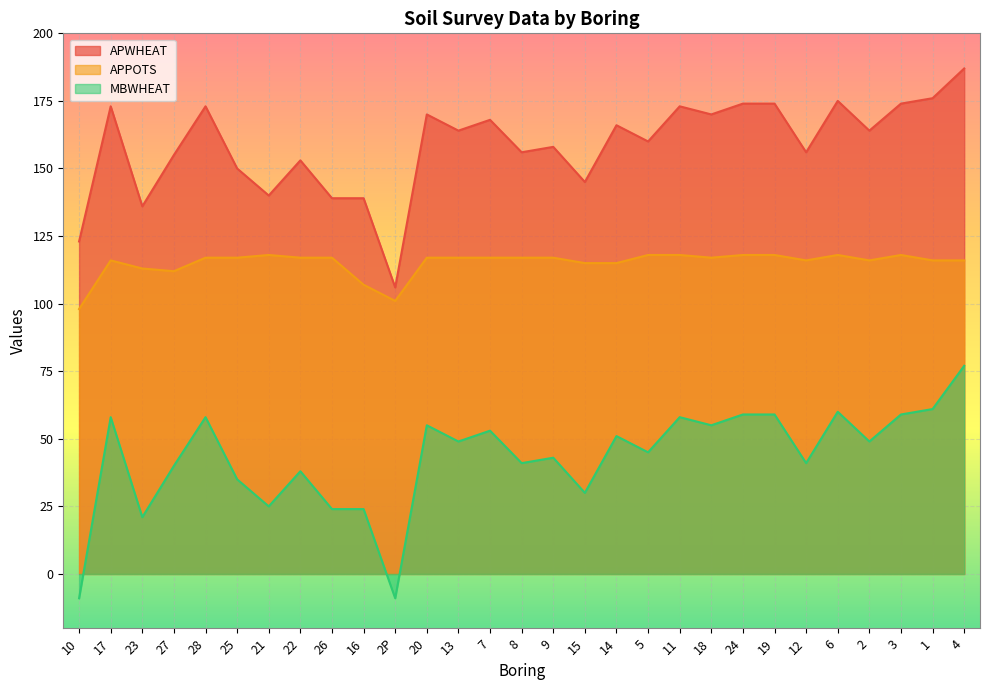

What is the sum of all MBWHEAT values?

1250